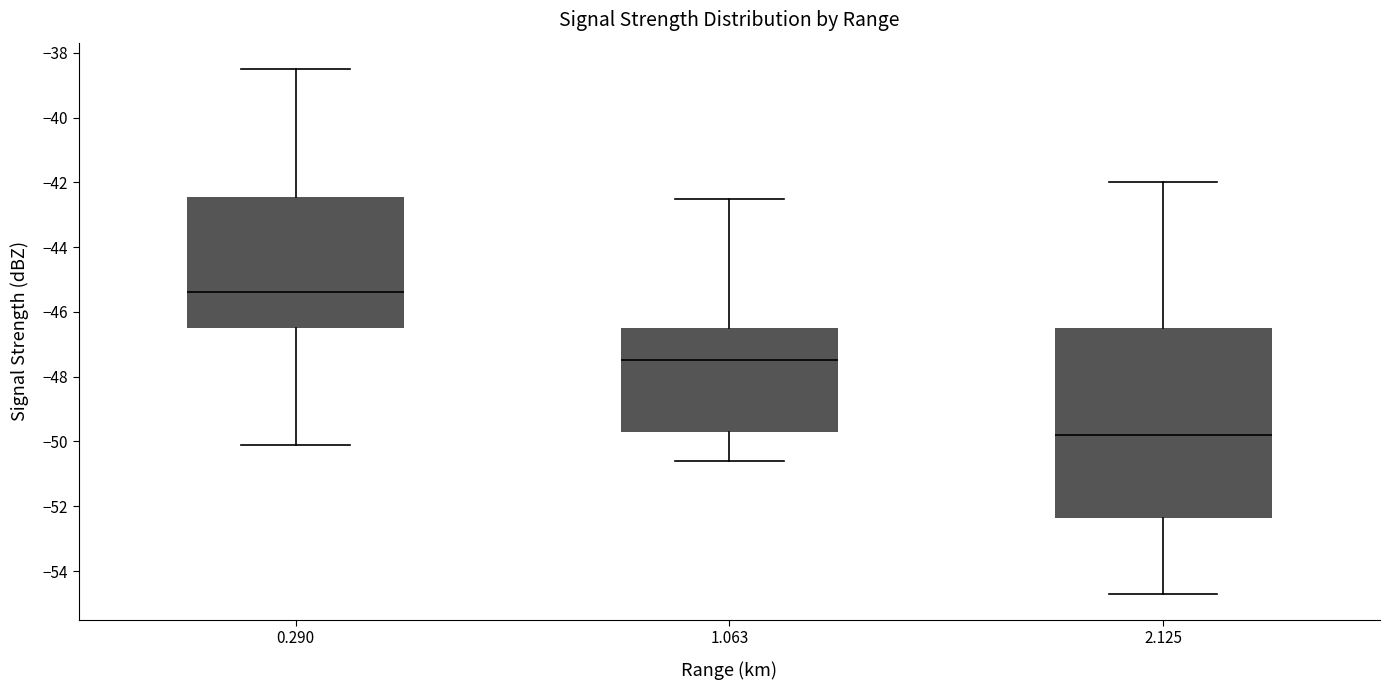

Which box has the lowest median line?

2.125